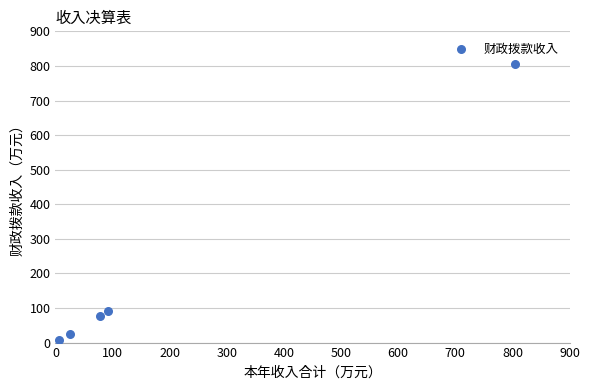

What Y value in the scatter plot is closest to 405?

91.2